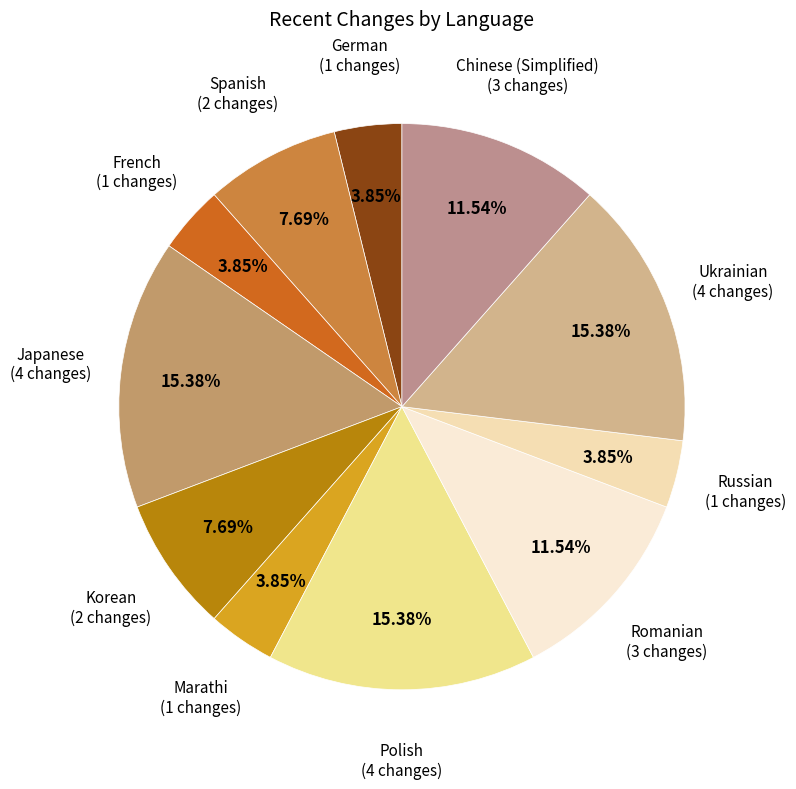

How many segments does this pie chart have?

11